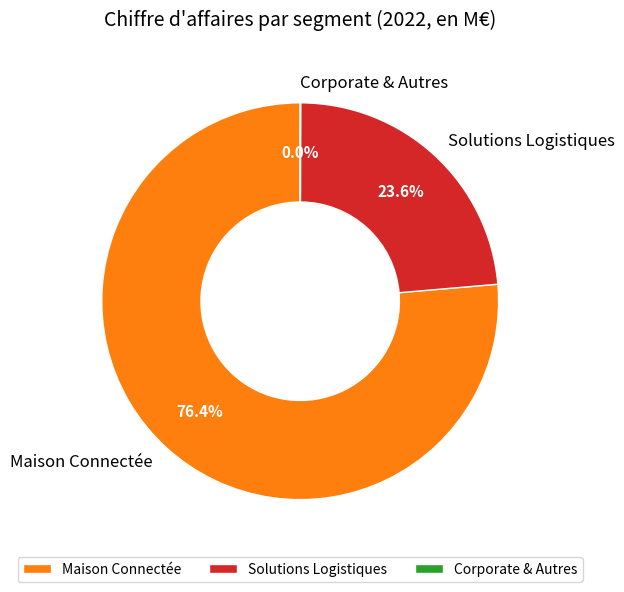

The Solutions Logistiques slice represents 24% of the pie. True or false?

True